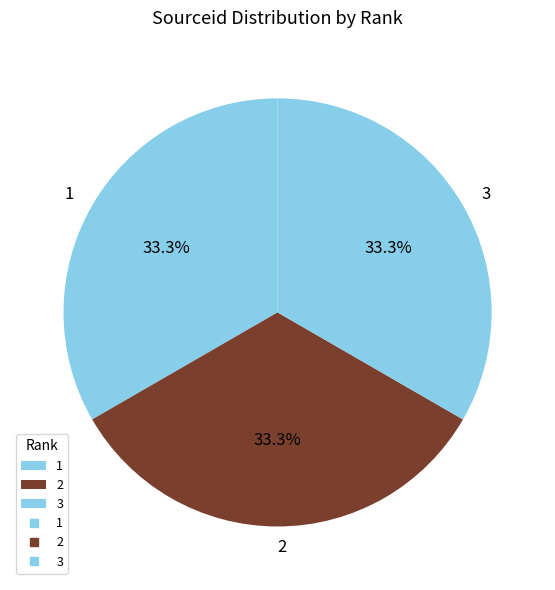

Does any single category account for the majority?

No